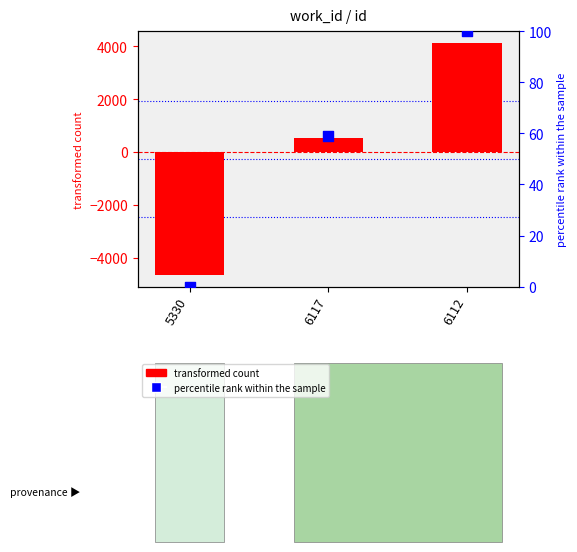

What are all the series names shown in the legend?

transformed count, percentile rank within the sample